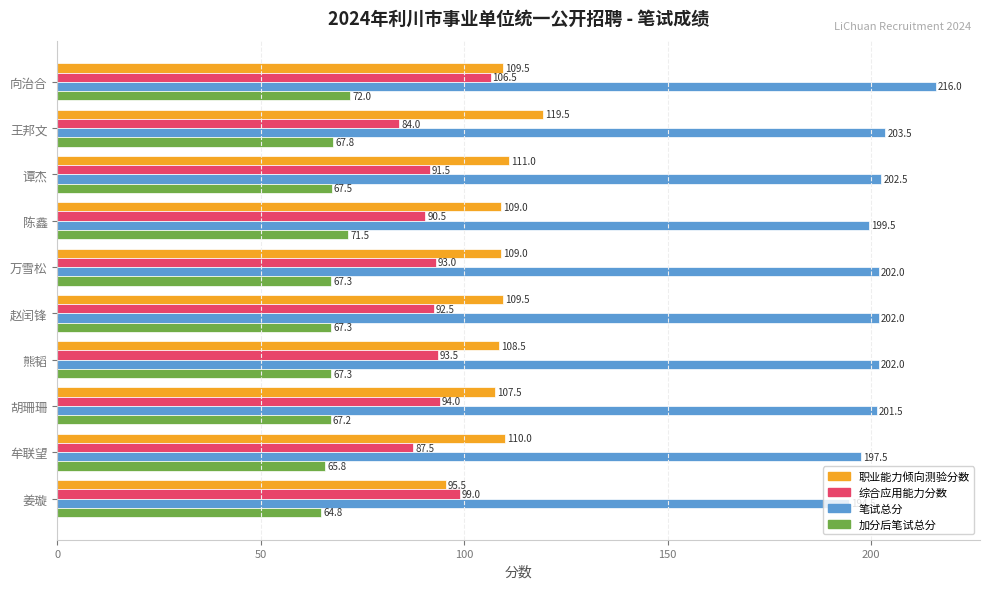

The value of 职业能力倾向测验分数 at 熊韬 is 108.5. True or false?

True